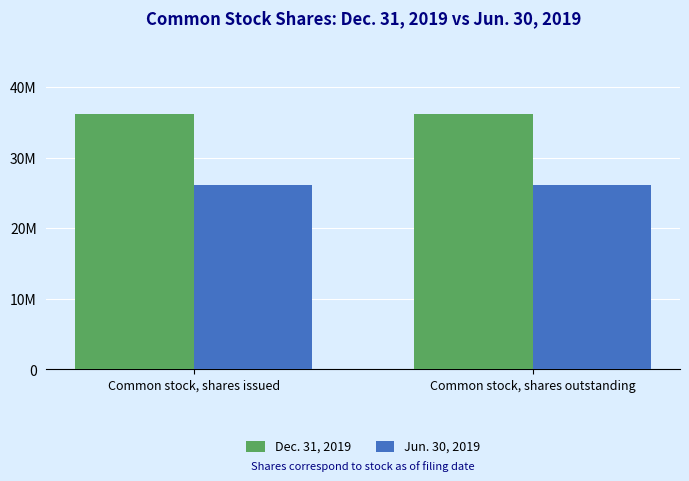

What is the maximum value shown in the chart?

36180314